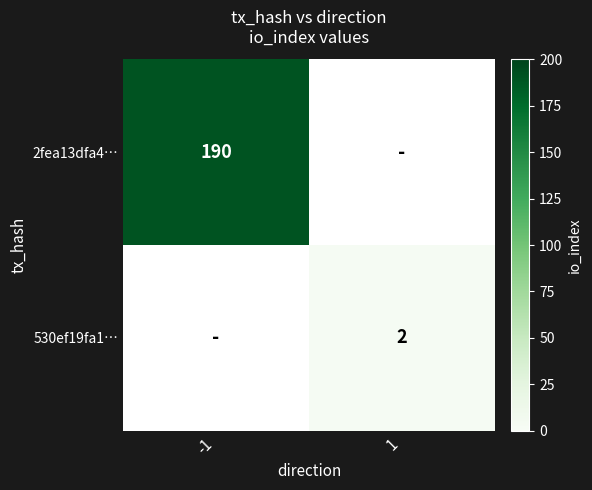

Is it true that 530ef19fa1… equals 4 at 1?

False